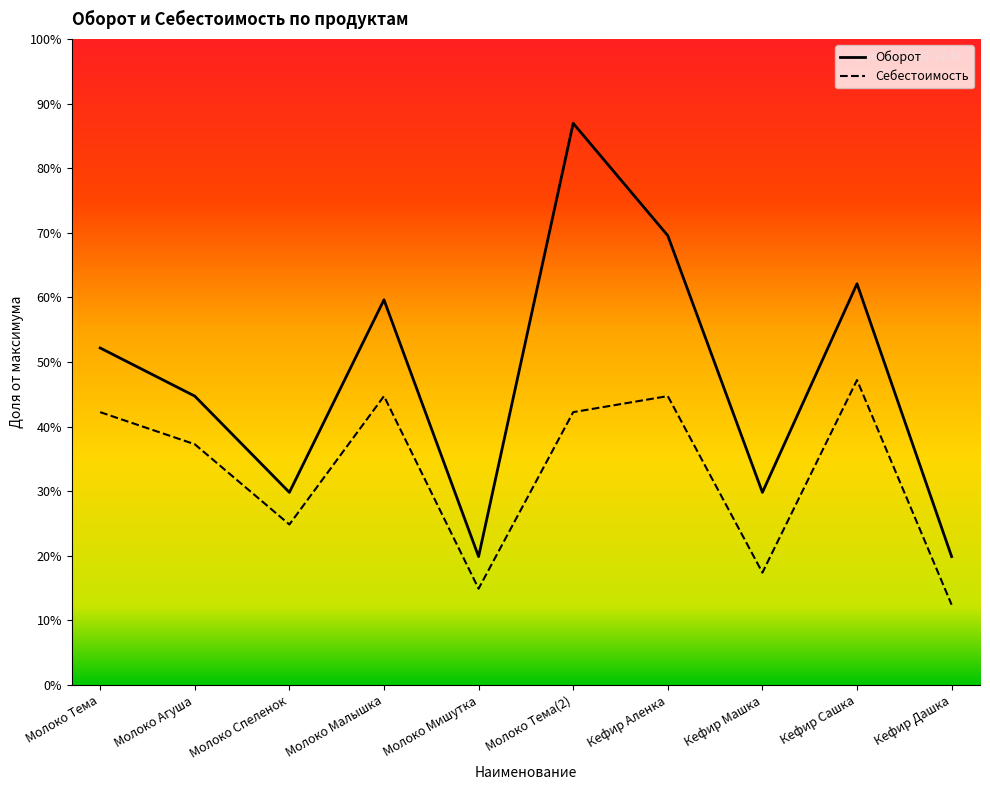

Which category has the lowest value across all series?

Кефир Дашка